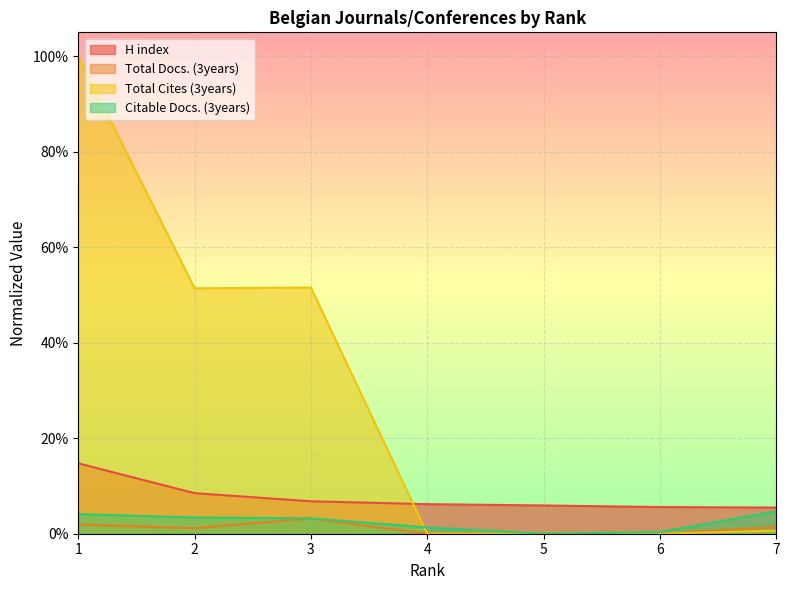

True or false: H index has more than 1 interior local peaks.

False